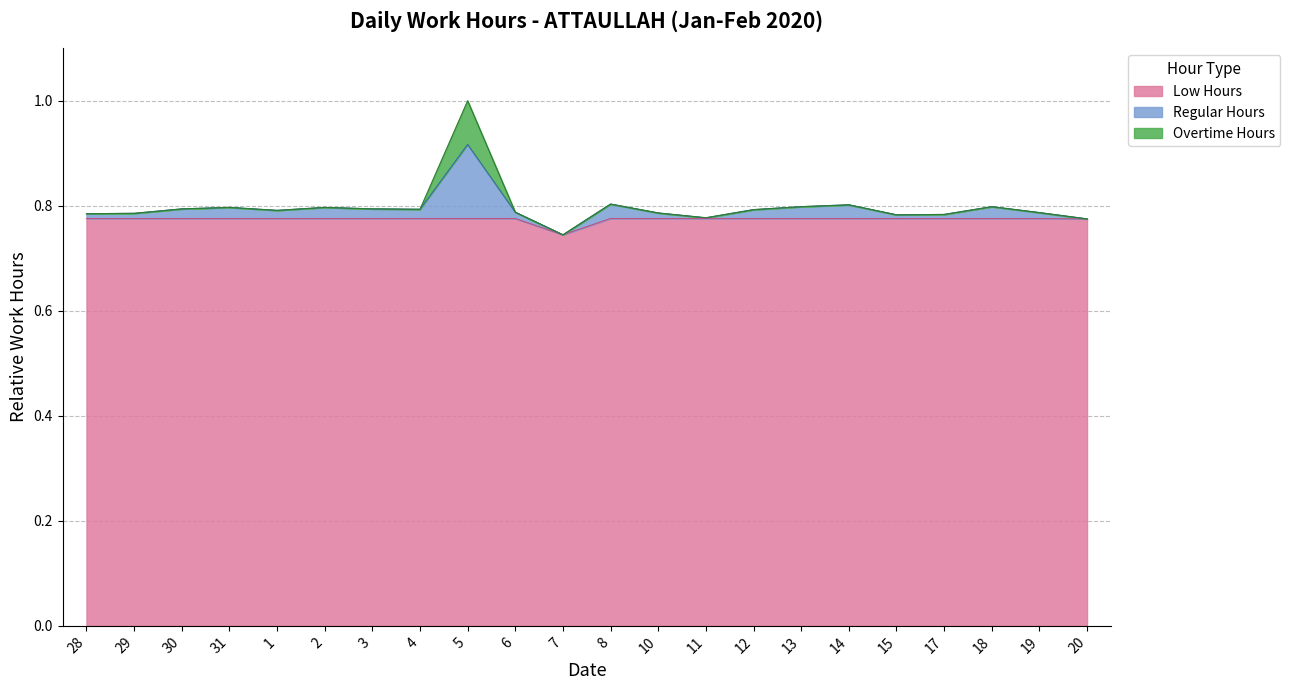

The chart shows a value of 0.8 at 12. True or false?

True